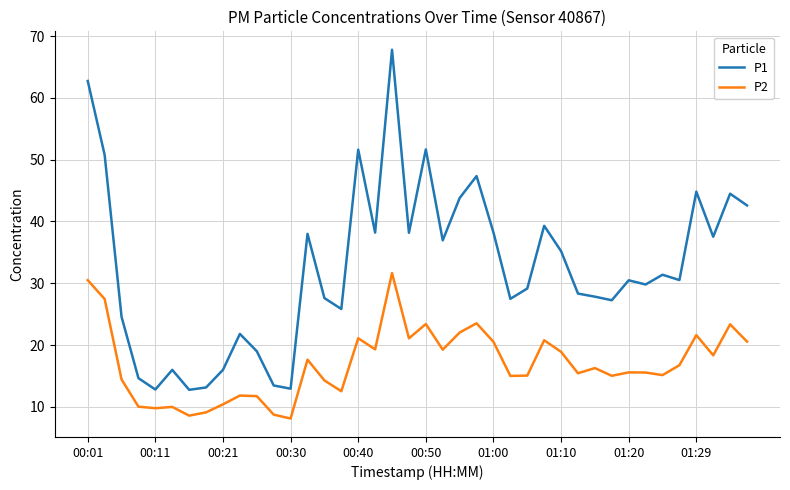

Rank the series by their maximum value, from highest to lowest.

P1, P2